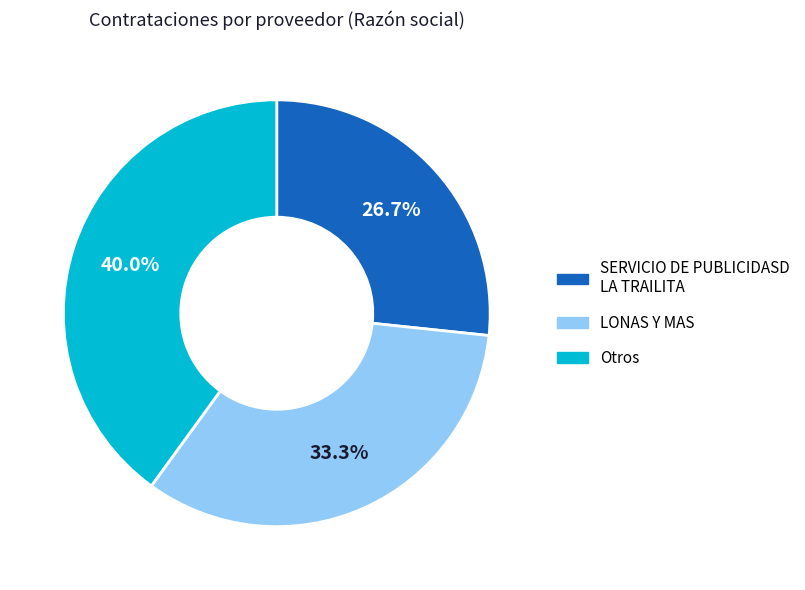

What is the ratio of the value at SERVICIO DE PUBLICIDASD LA TRAILITA to the value at LONAS Y MAS?

0.8